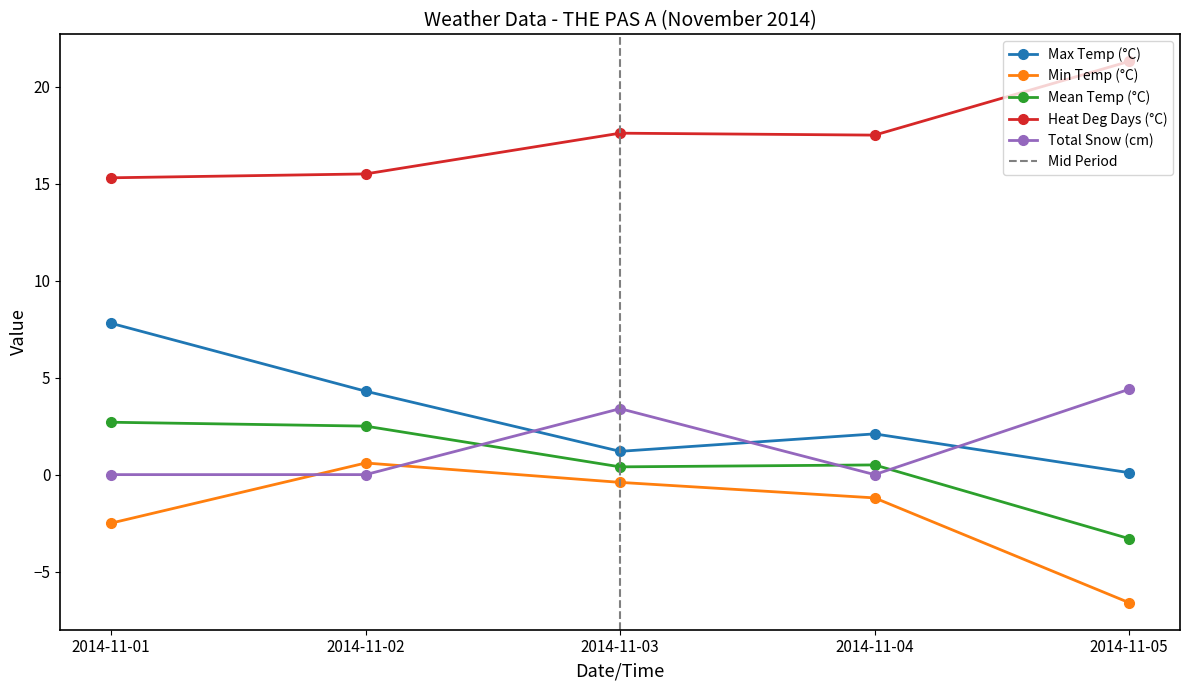

How many interior local valleys does the Heat Deg Days (°C) series have?

1